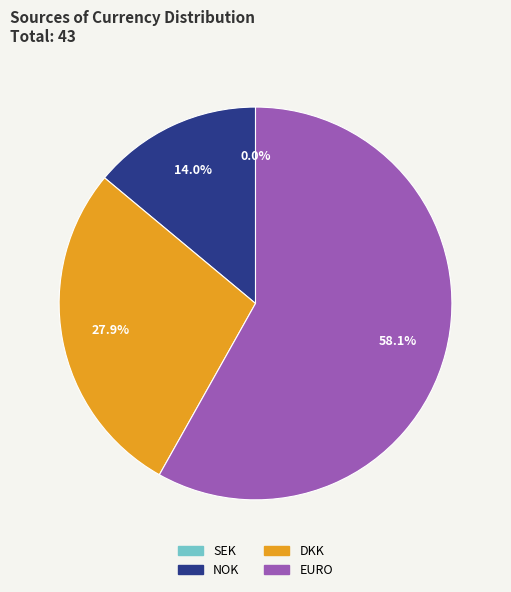

Combined, what portion of the pie is SEK and EURO?

58.1%